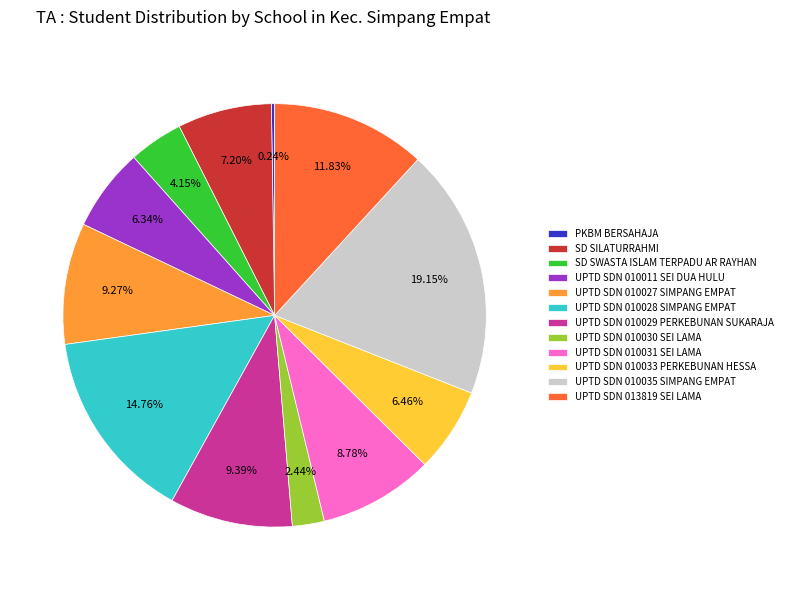

What is the ratio of the value at UPTD SDN 010011 SEI DUA HULU to the value at UPTD SDN 013819 SEI LAMA?

0.5